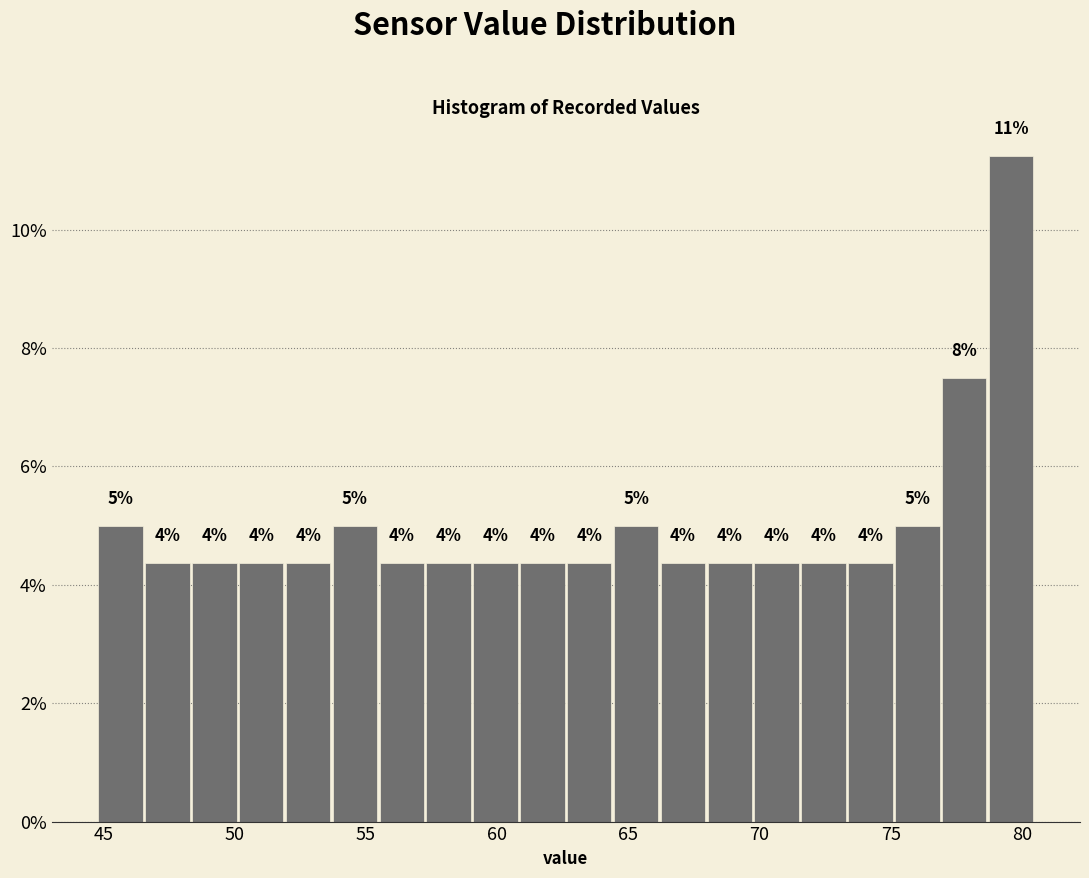

Around what value on the x-axis is the tallest bar? Give the approximate position of its centre, as read against the axis.

79.5